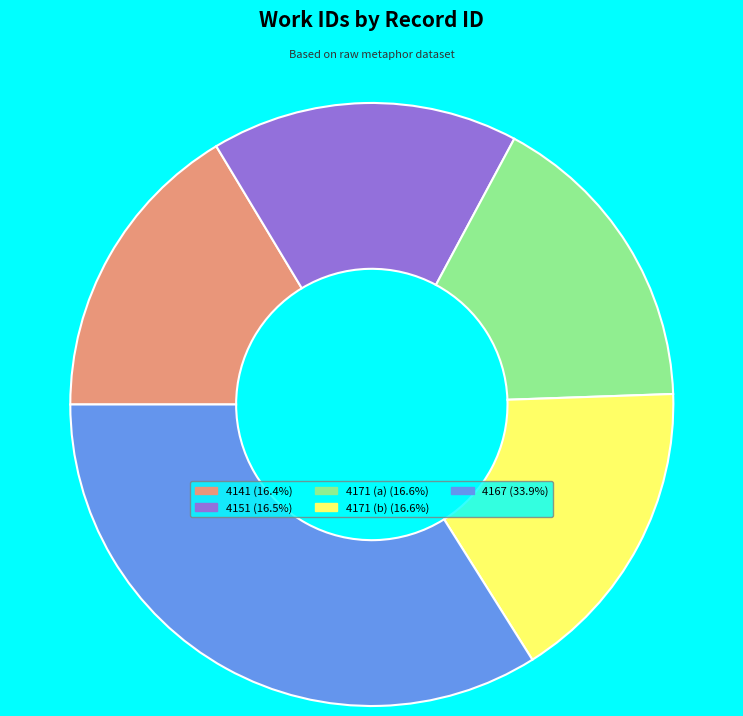

Combined, do 4171 (a) and 4167 account for over 50%?

Yes